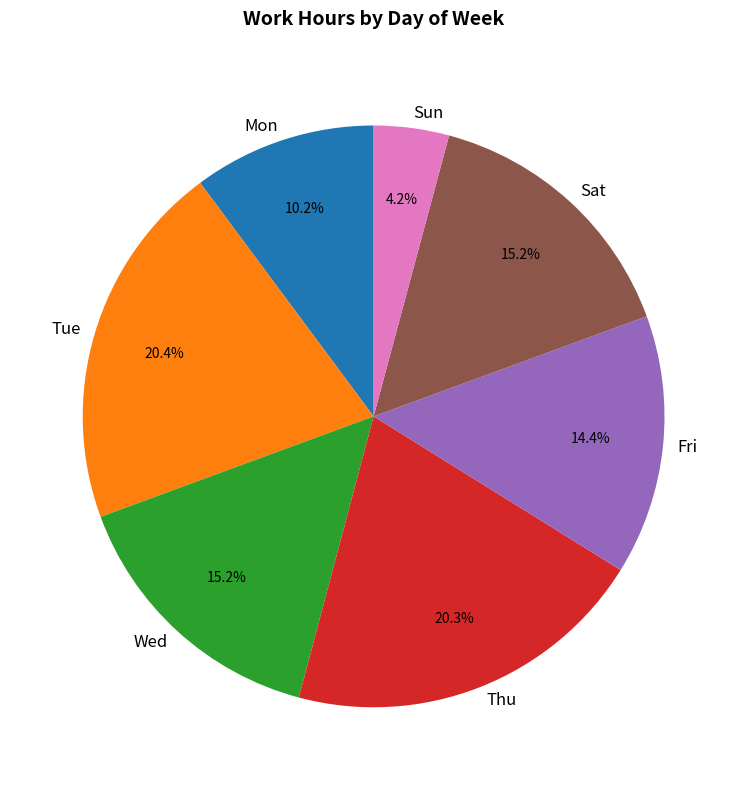

Do Tue and Sun together represent more than half of the pie?

No